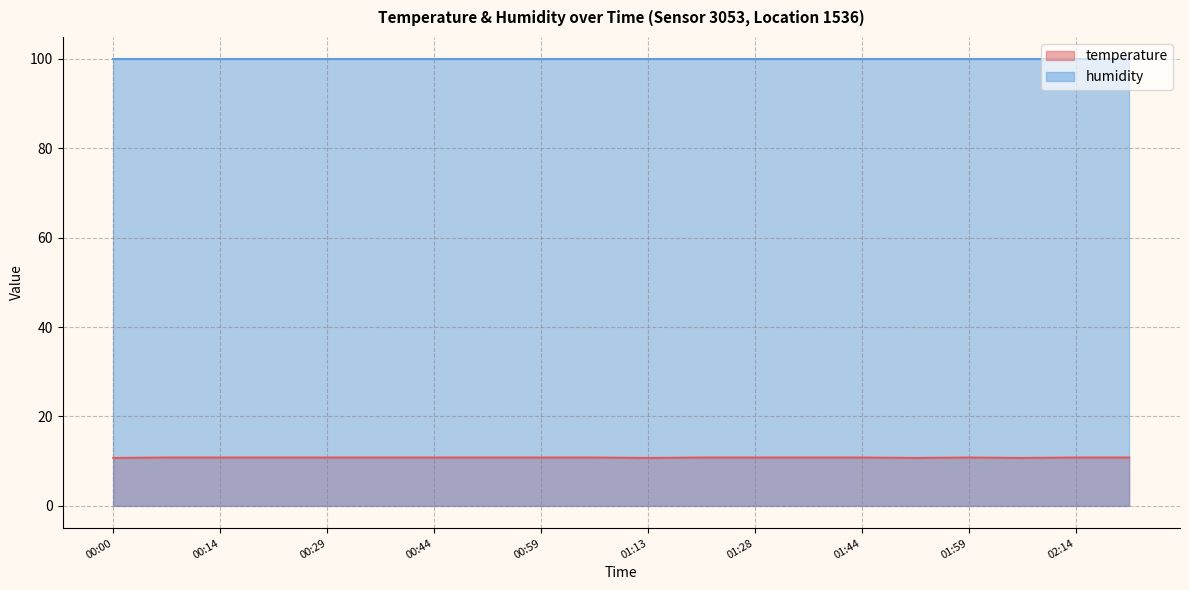

How many lines are shown in the chart?

2